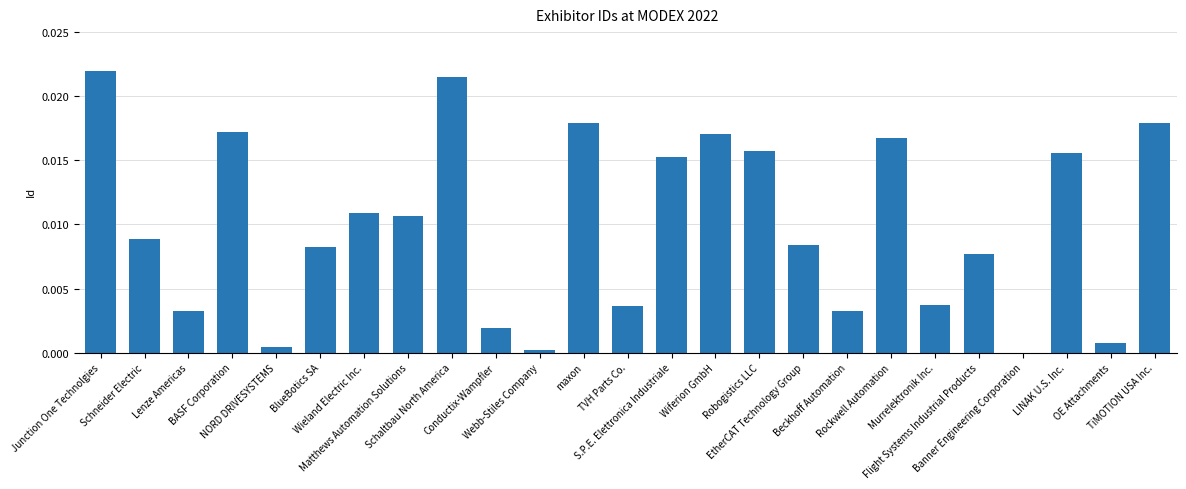

At which category does the chart reach its peak across all series?

Junction One Technolgies